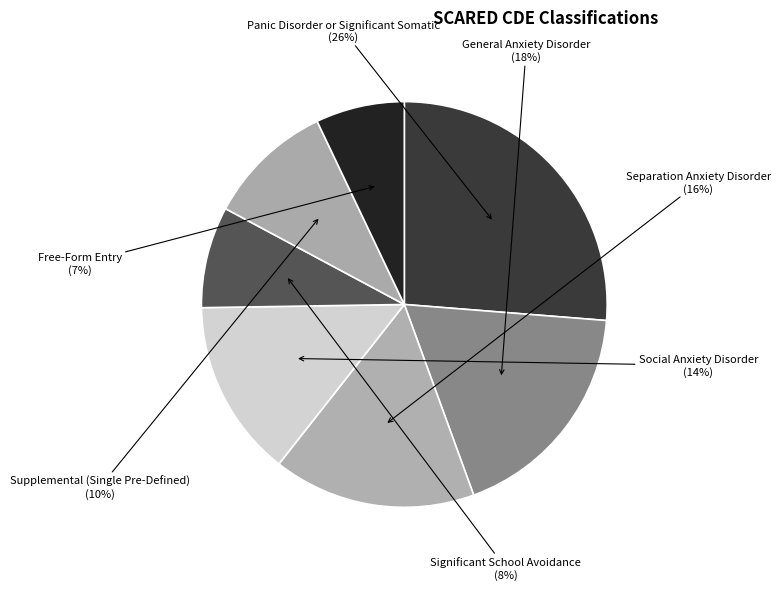

How many segments does this pie chart have?

7